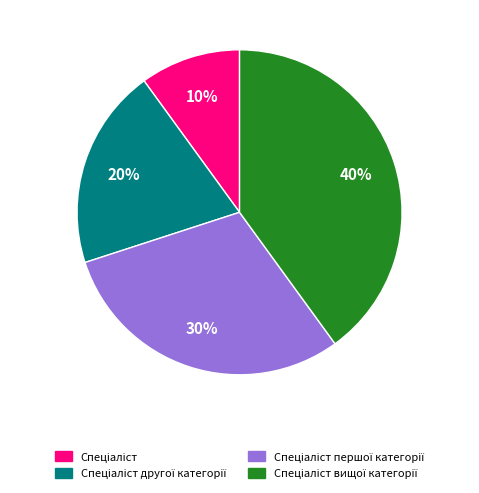

Is there any slice that represents more than half of the pie?

No